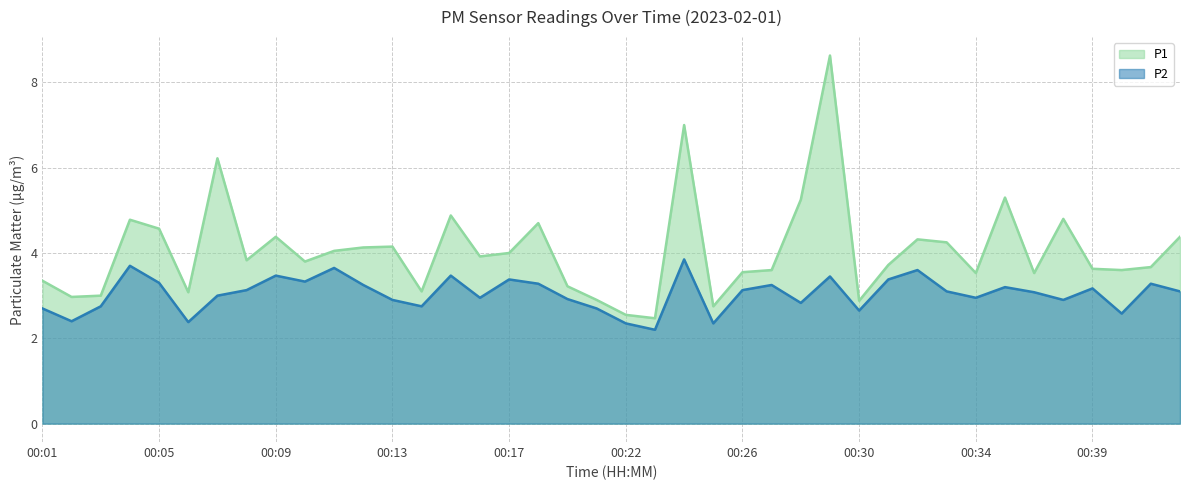

List the labels in order of P2 value, smallest first.

00:23, 00:22, 00:25, 00:06, 00:02, 00:40, 00:30, 00:01, 00:21, 00:03, 00:14, 00:28, 00:13, 00:38, 00:20, 00:16, 00:34, 00:07, 00:36, 00:33, 00:42, 00:08, 00:26, 00:39, 00:35, 00:12, 00:27, 00:18, 00:41, 00:05, 00:10, 00:17, 00:31, 00:29, 00:09, 00:15, 00:32, 00:11, 00:04, 00:24